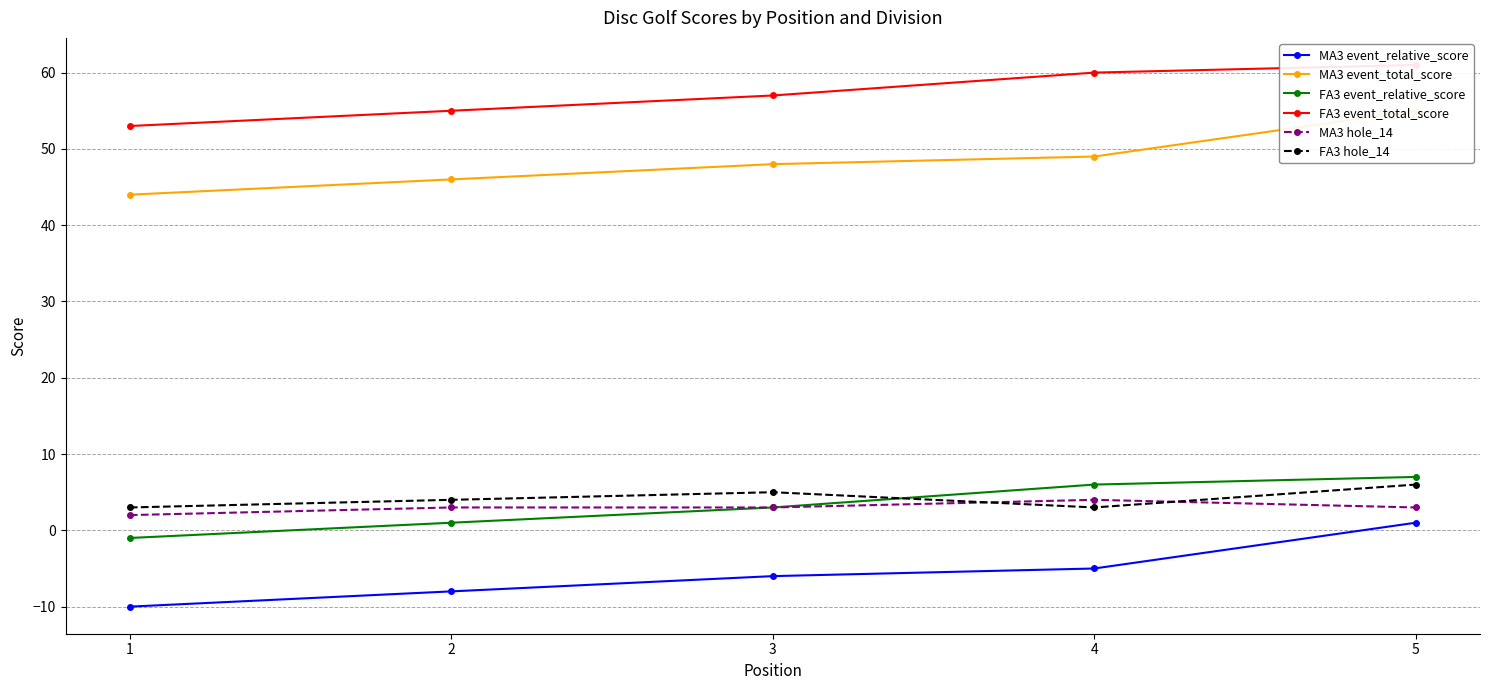

What is the average value of the MA3 hole_14 series?

3